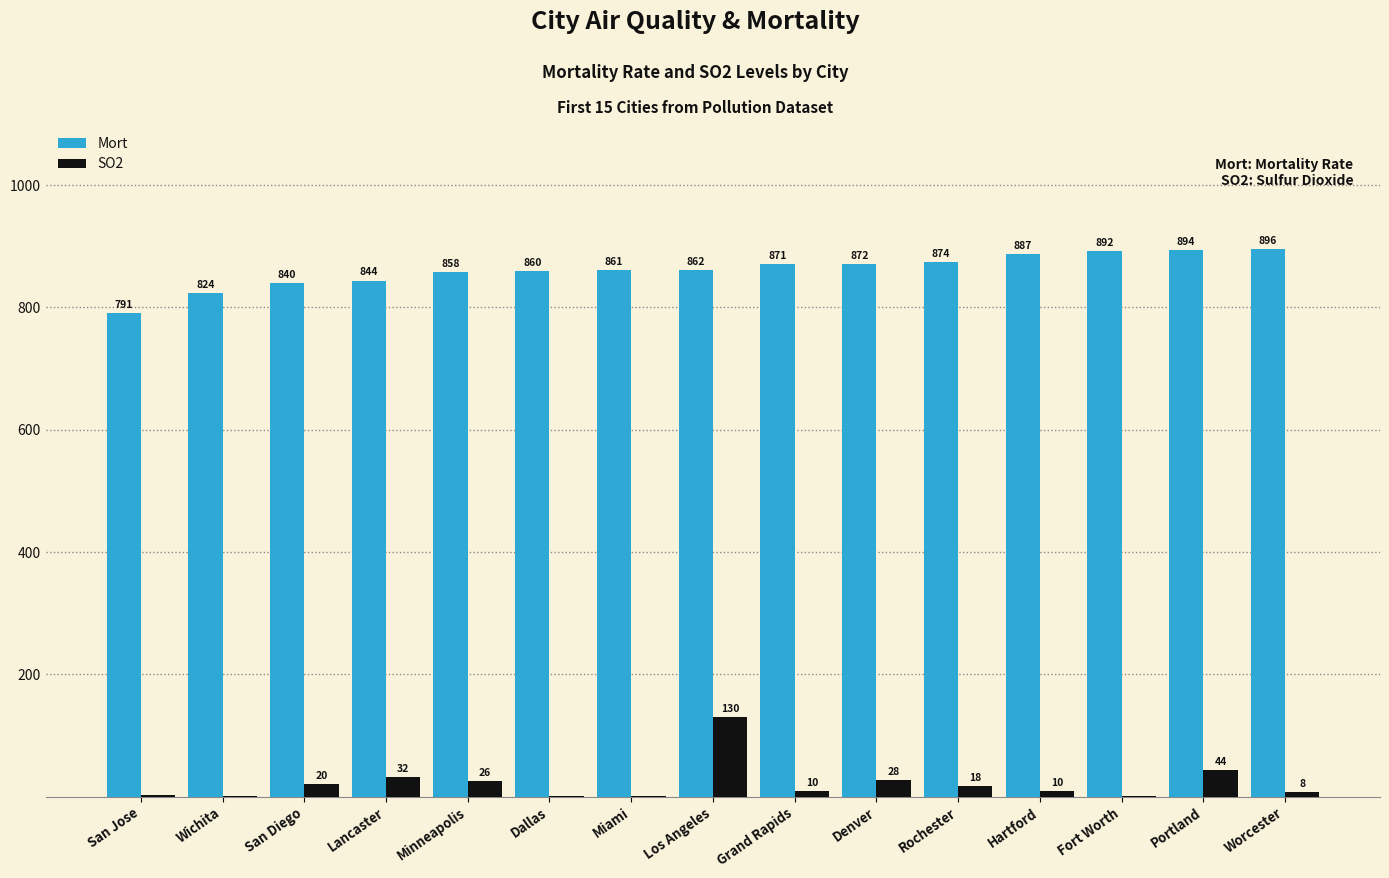

Which label corresponds to the largest value in the chart?

Worcester